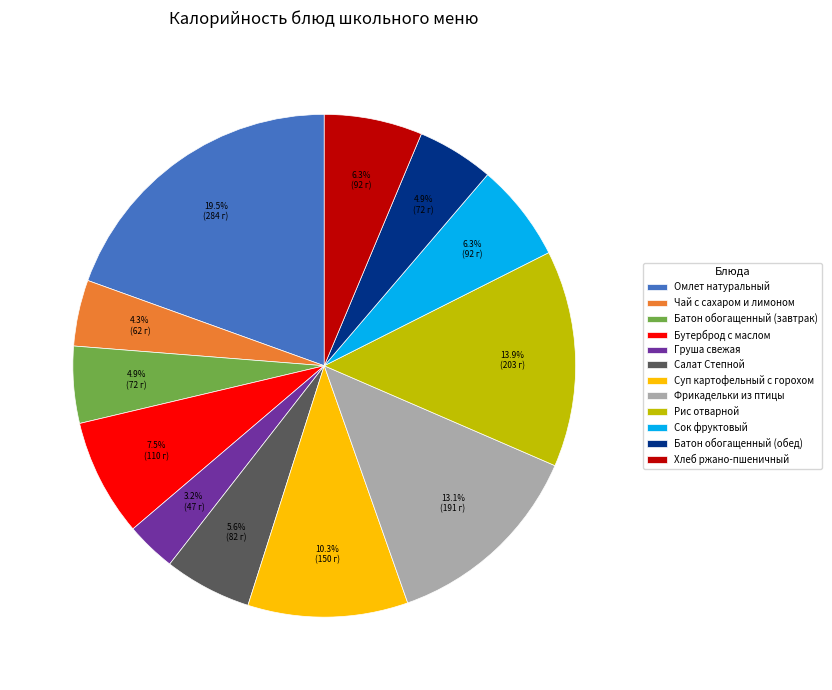

Is it true that Омлет натуральный is 6% of the pie?

False